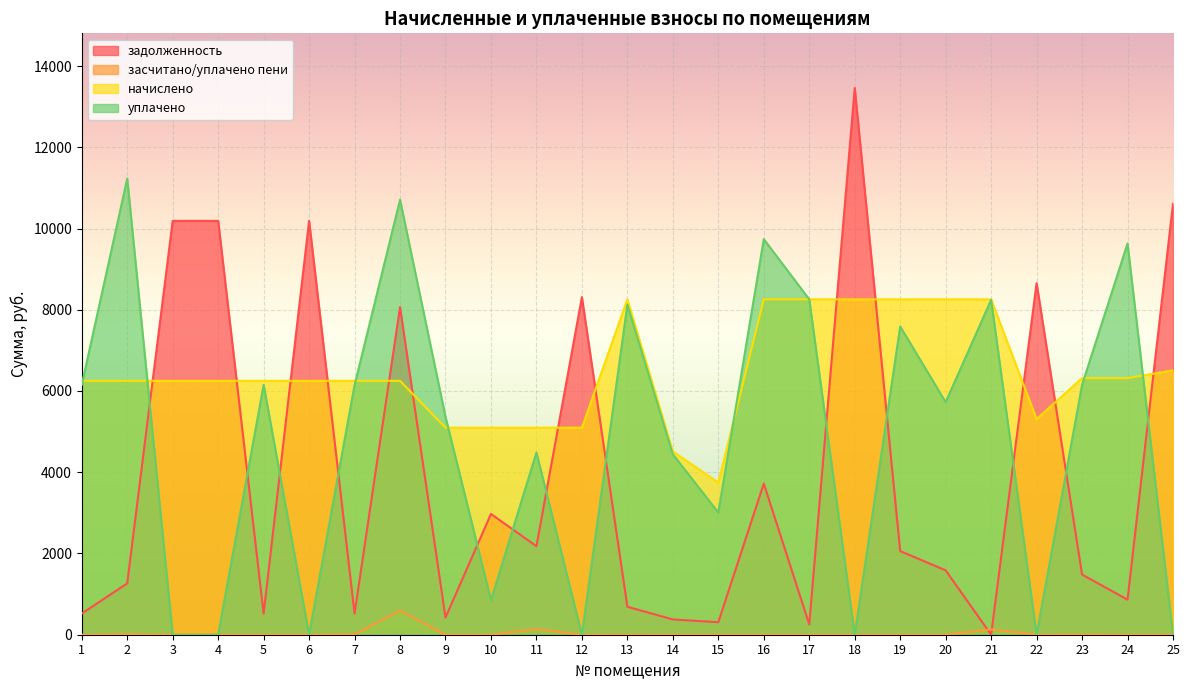

Where is the first local maximum for начислено?

13